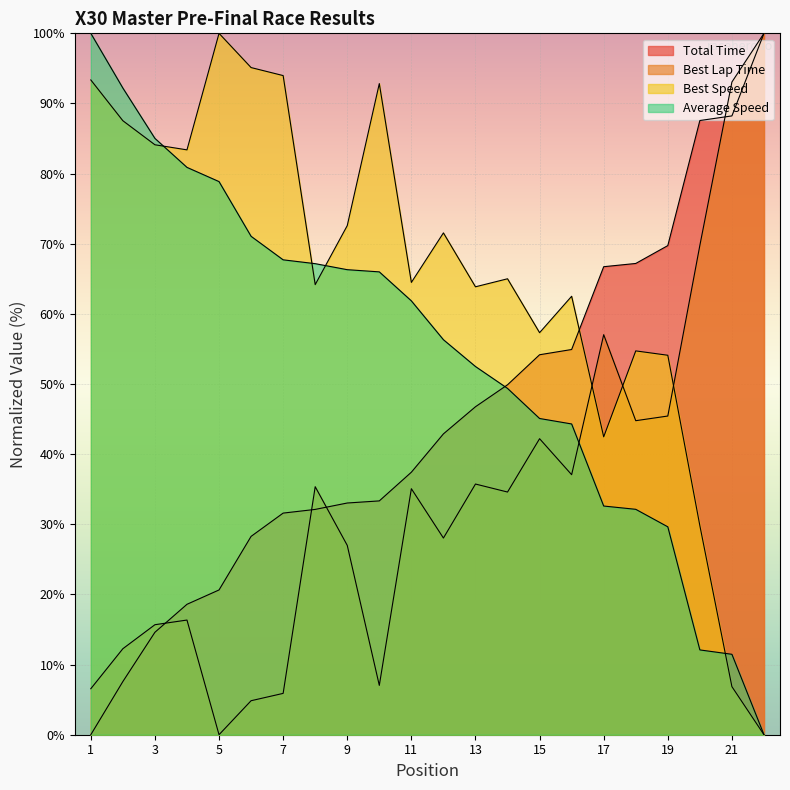

True or false: Best Speed and Best Lap Time intersect in this chart.

True